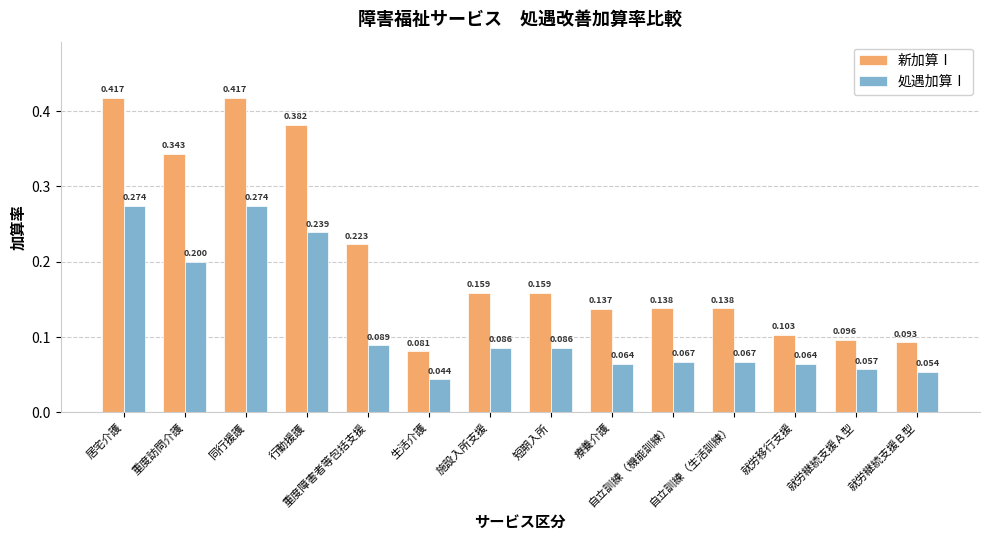

What is the total value across all series at 居宅介護?

0.7